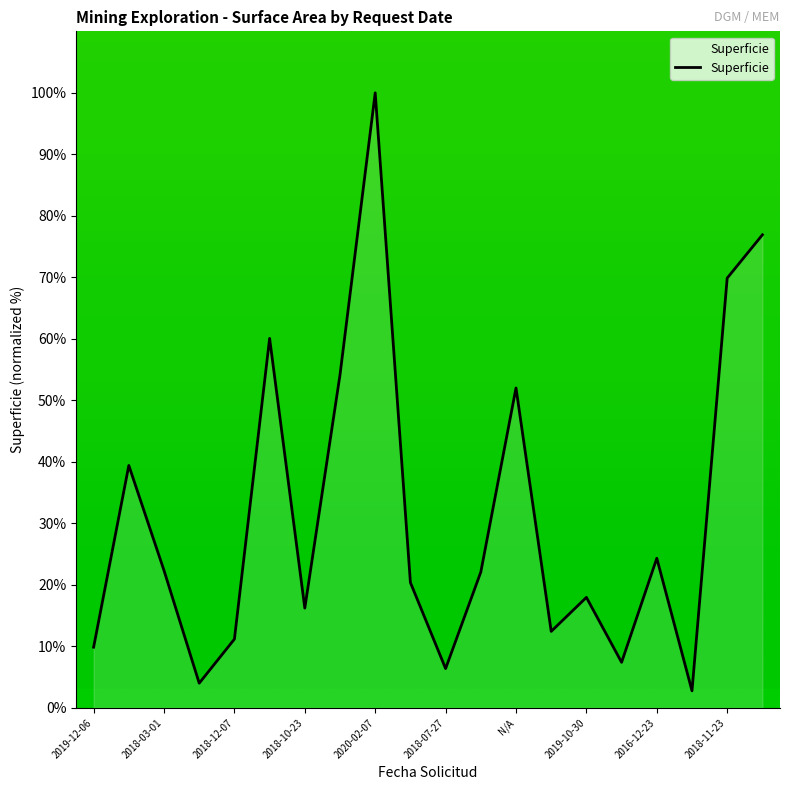

What is the minimum value shown in the chart?

2.8